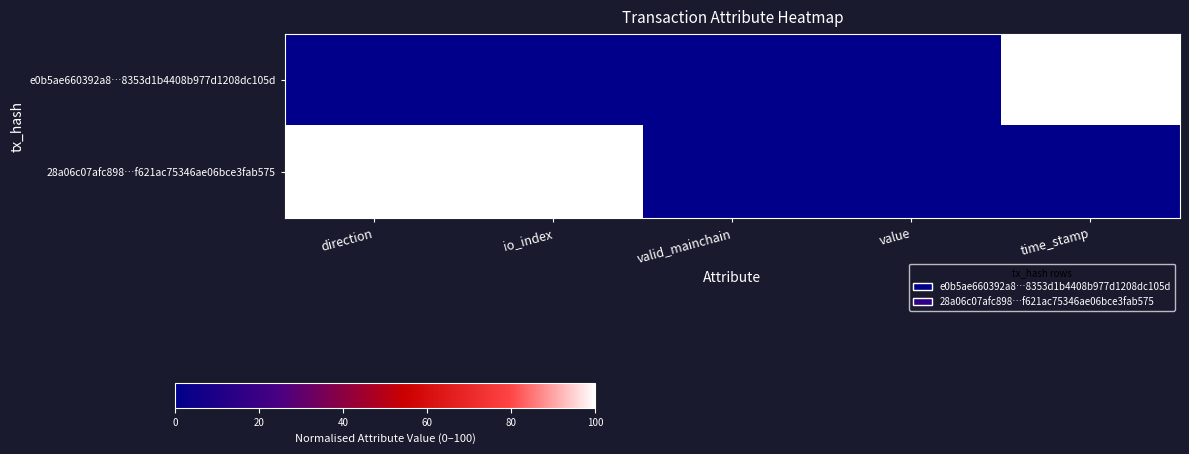

Reading right to left, list all the values displayed in this chart.

e0b5ae660392a8…8353d1b4408b977d1208dc105d: time_stamp=100	value=0	valid_mainchain=0	io_index=0	direction=0
28a06c07afc898…f621ac75346ae06bce3fab575: time_stamp=0	value=0	valid_mainchain=0	io_index=100	direction=100